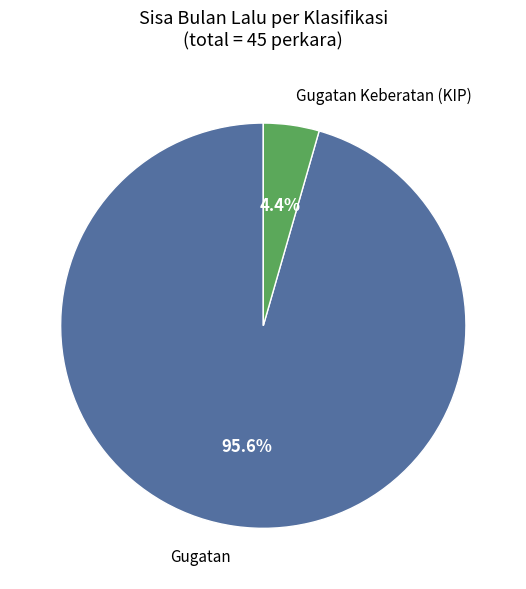

To the nearest percent, what is the difference between the largest and smallest slice percentages?

91%